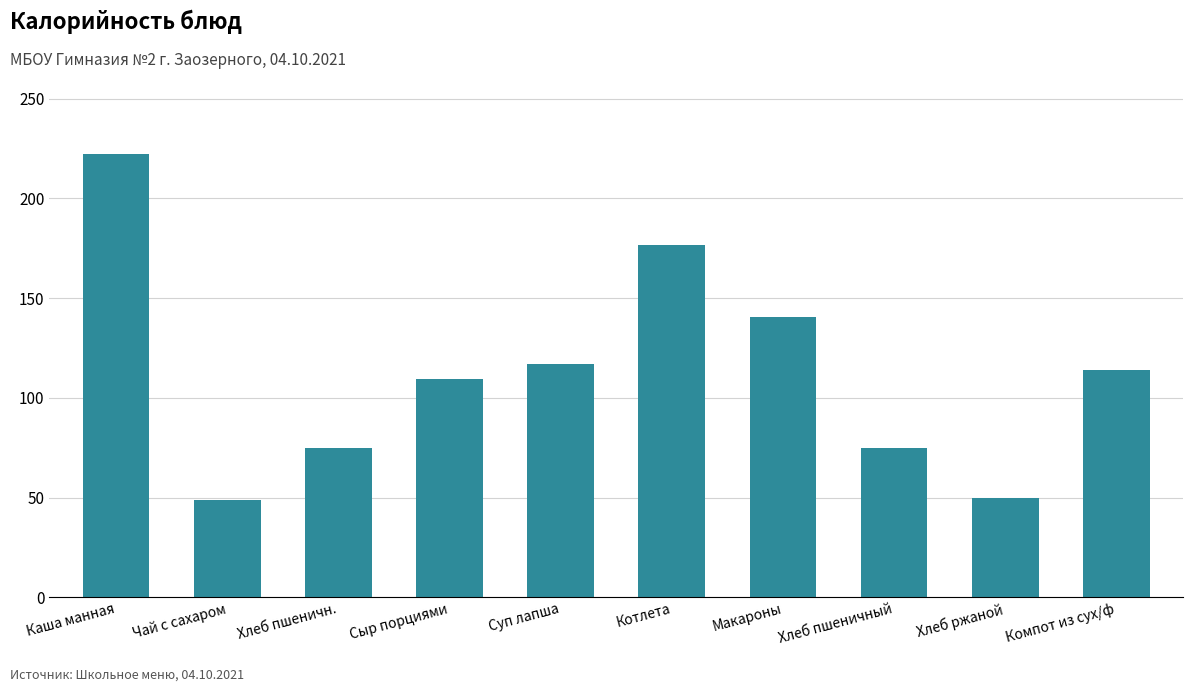

What is the approximate value at Хлеб пшеничный?

75.0